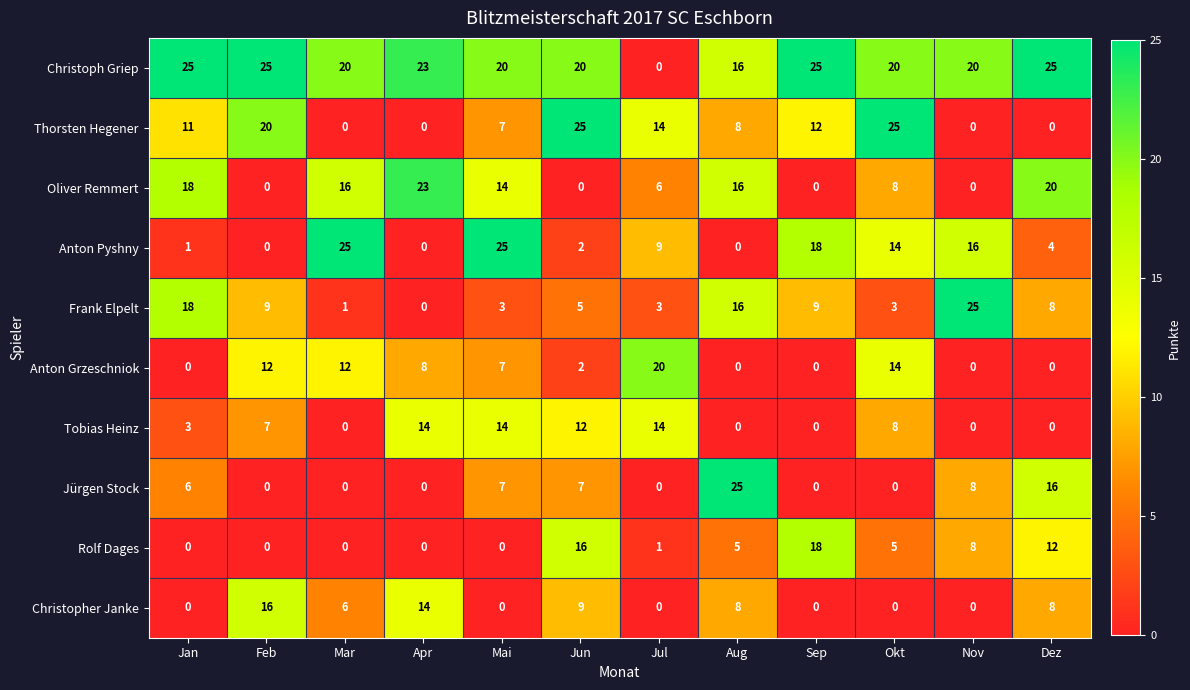

At how many categories does at least one series exceed 11?

12